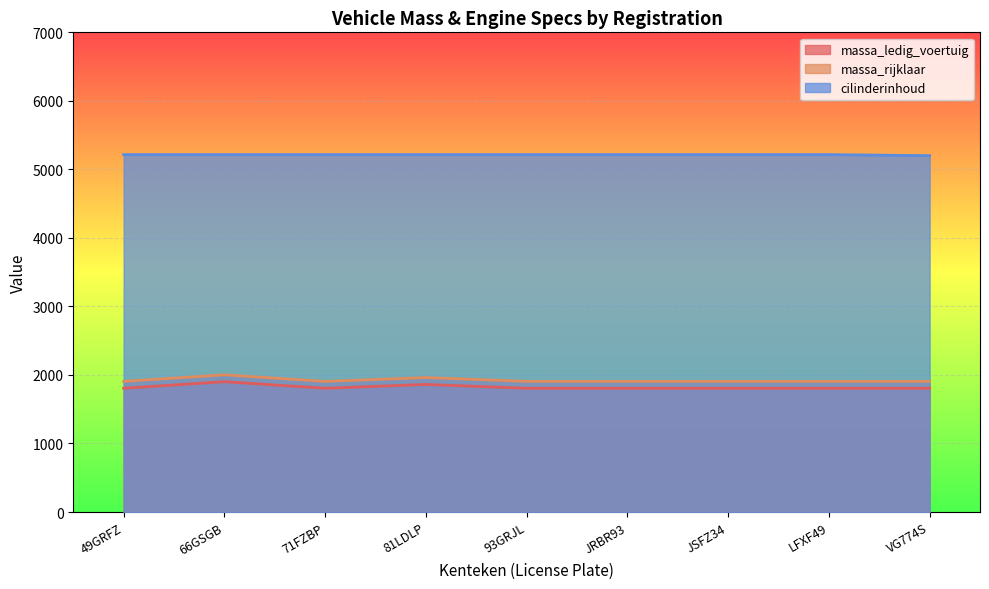

What are all the series names shown in the legend?

massa_ledig_voertuig, massa_rijklaar, cilinderinhoud